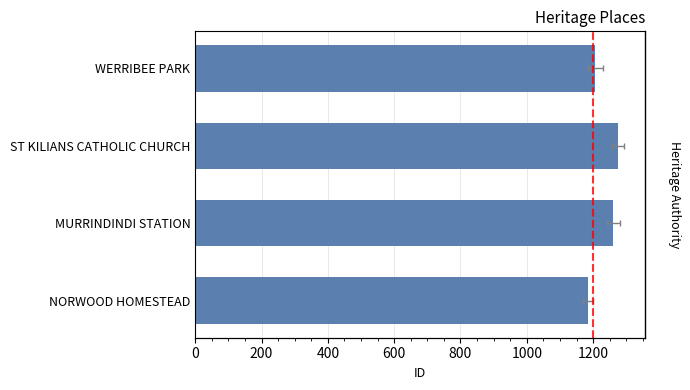

How many data points are above 1261?

1